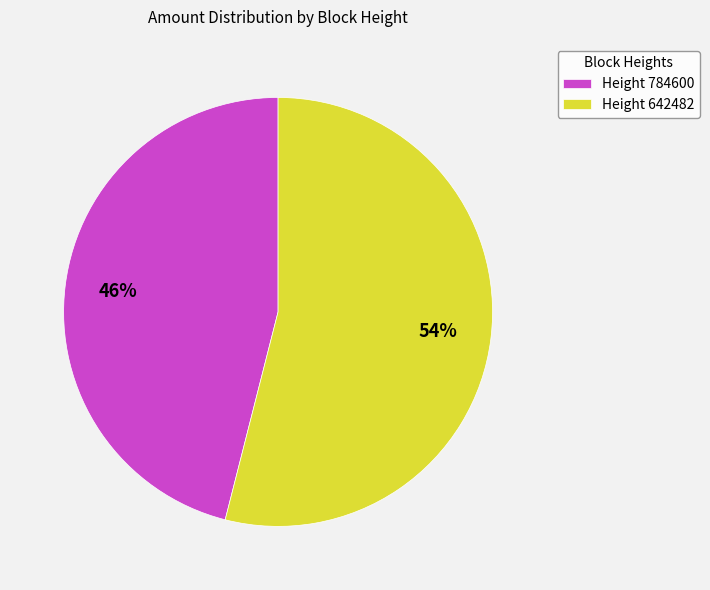

To the nearest percent, what is the difference between the Height 784600 and Height 642482 slice percentages?

8%